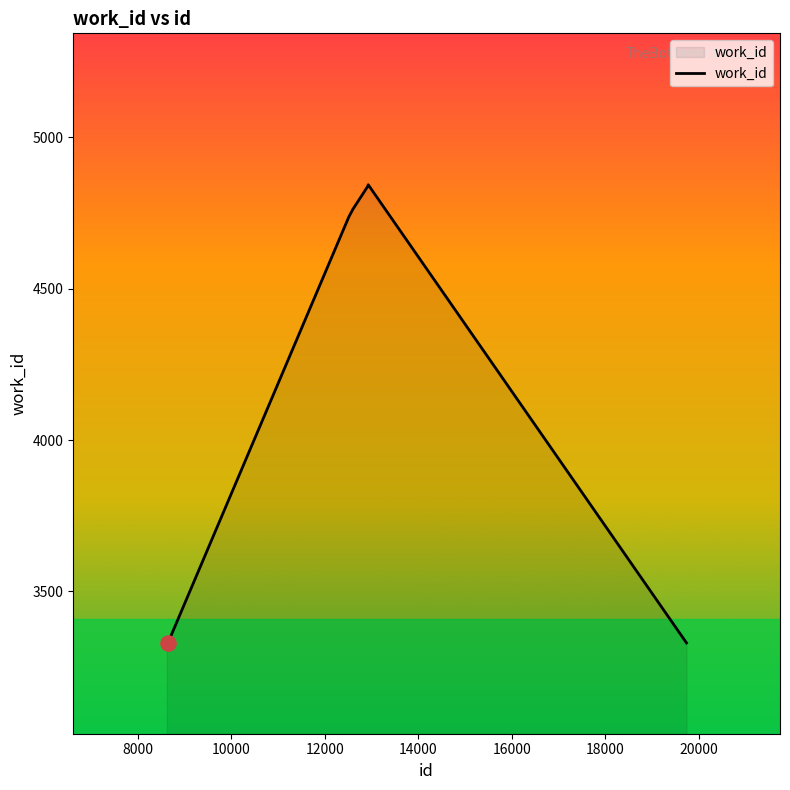

What is the minimum value shown in the chart?

3330